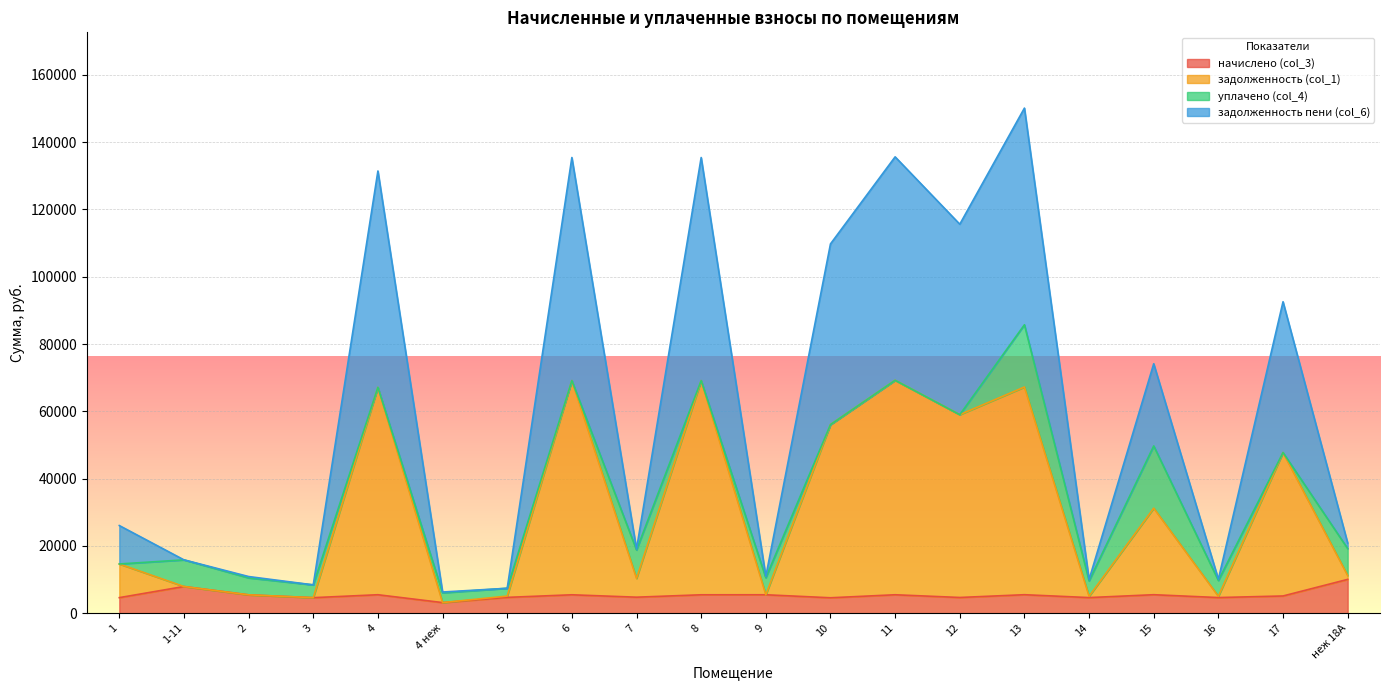

How many data points in начислено (col_3) are less than 5442?

10